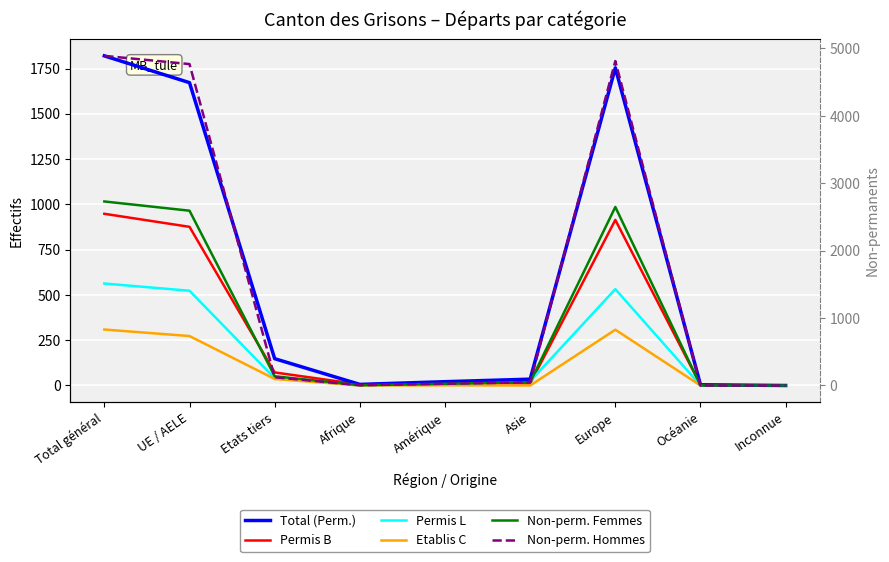

In Non-perm. Hommes, how many points are higher than both neighbors (excluding endpoints)?

1